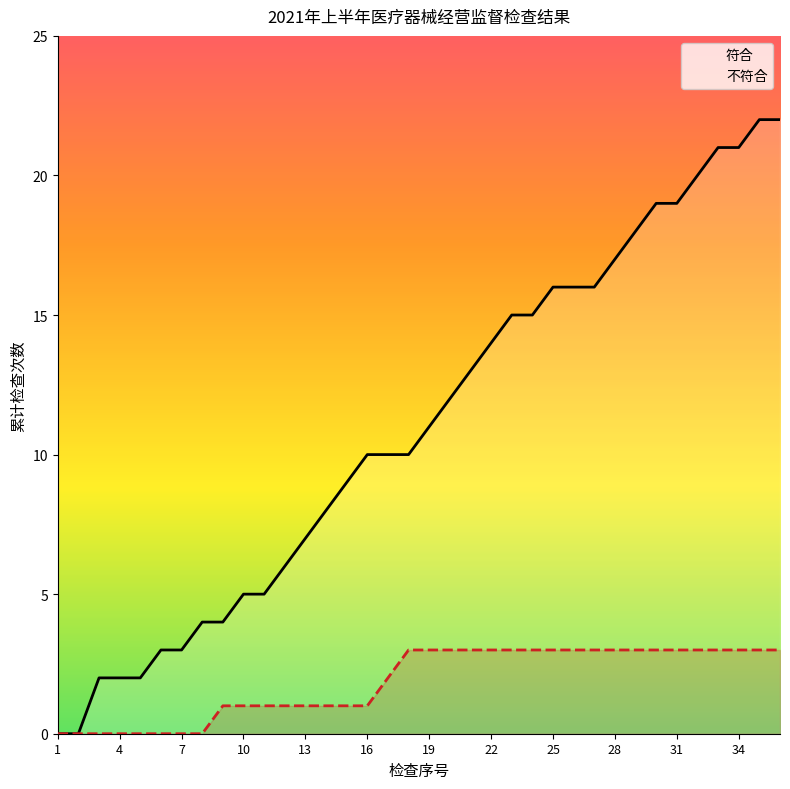

True or false: 不符合 and 符合 cross at least once.

False